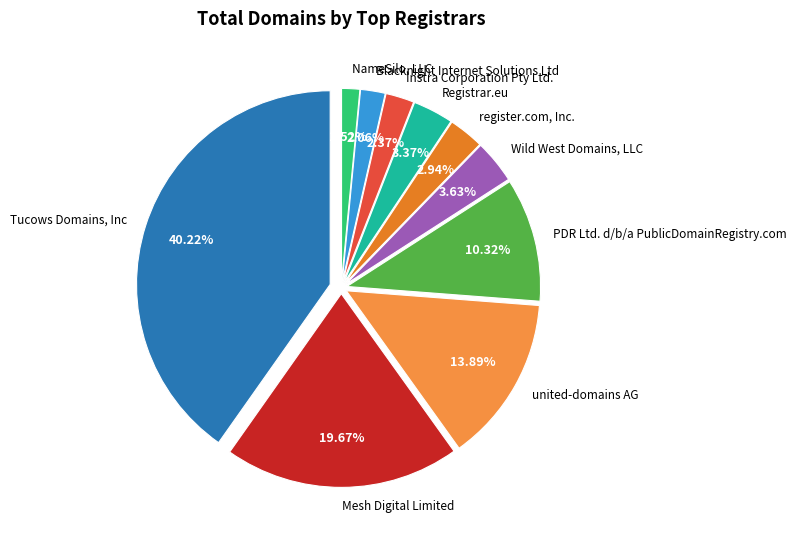

The Instra Corporation Pty Ltd. slice represents 11% of the pie. True or false?

False